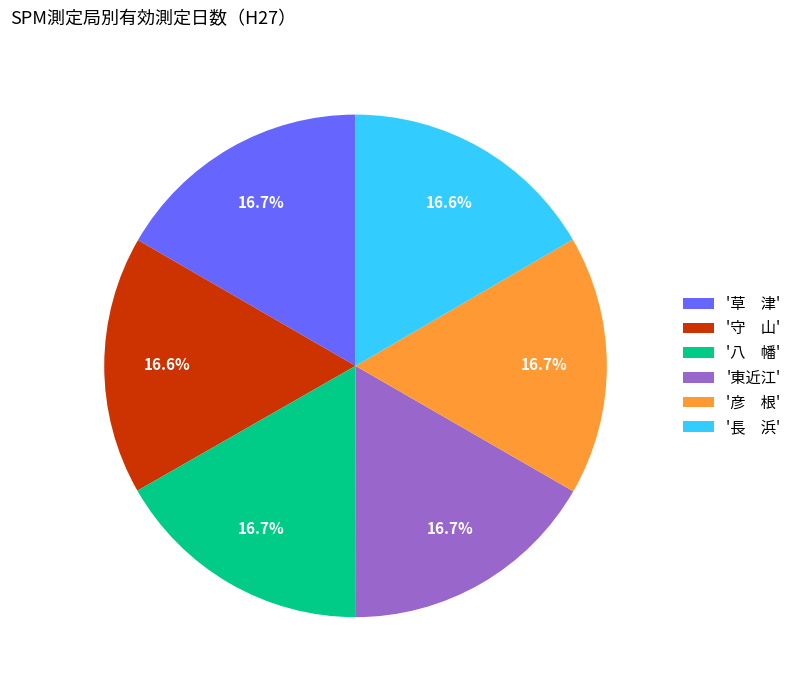

To the nearest percent, what is the average slice percentage?

17%